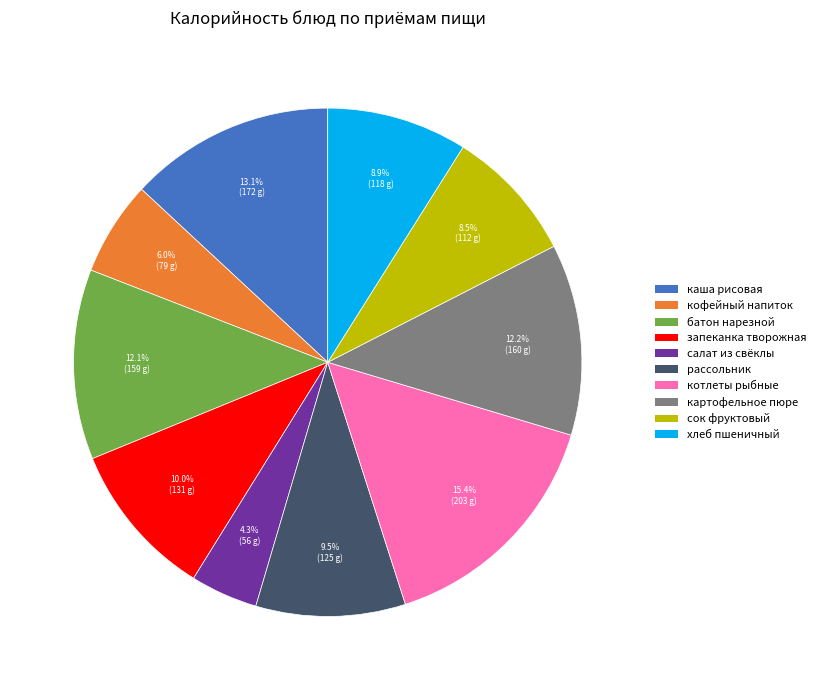

Is there a majority slice in this chart?

No